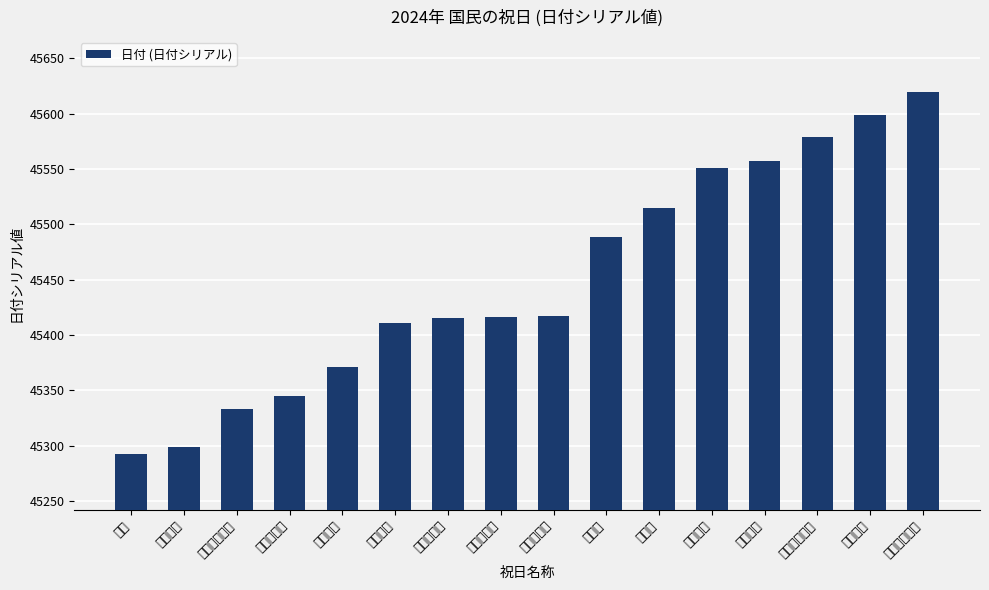

Where does the data first go above 45417?

海の日